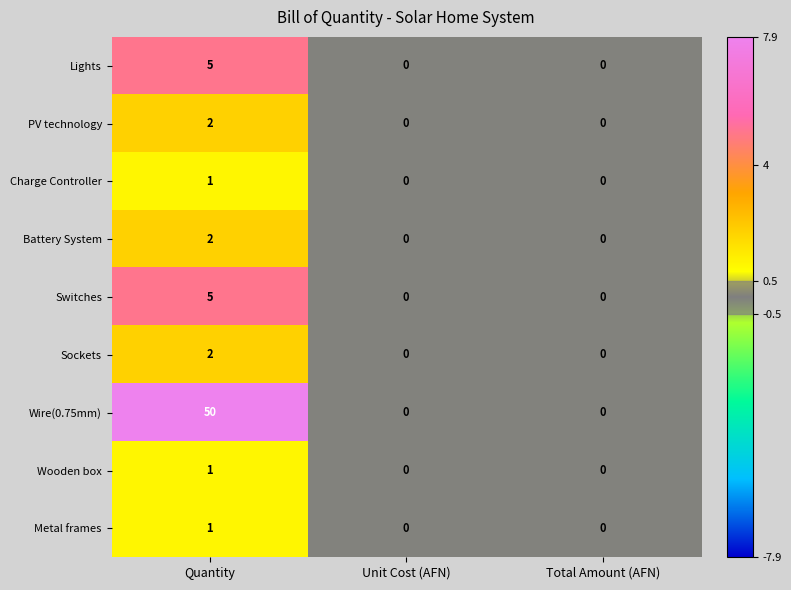

The Wire(0.75mm) series shows 50 at Quantity. True or false?

True